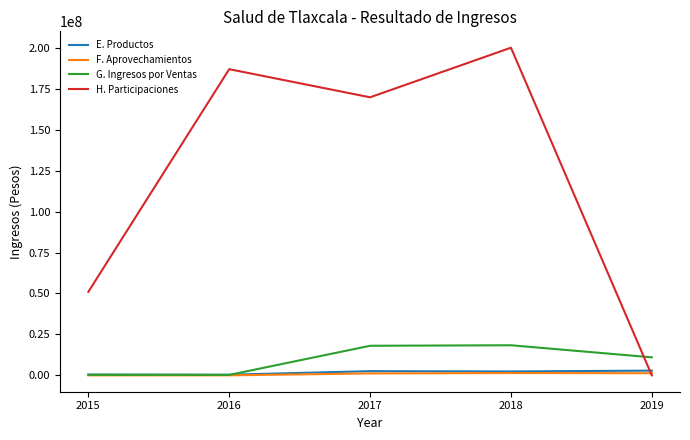

At which category does the chart reach its peak across all series?

2018